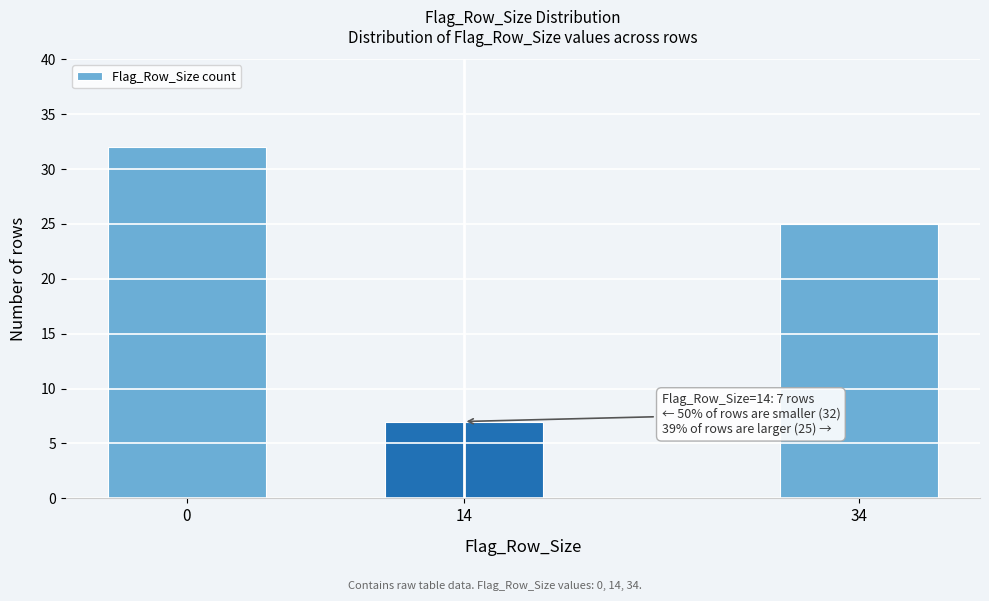

Reading left to right, transcribe all the data shown in this chart.

0=32	14=7	34=25